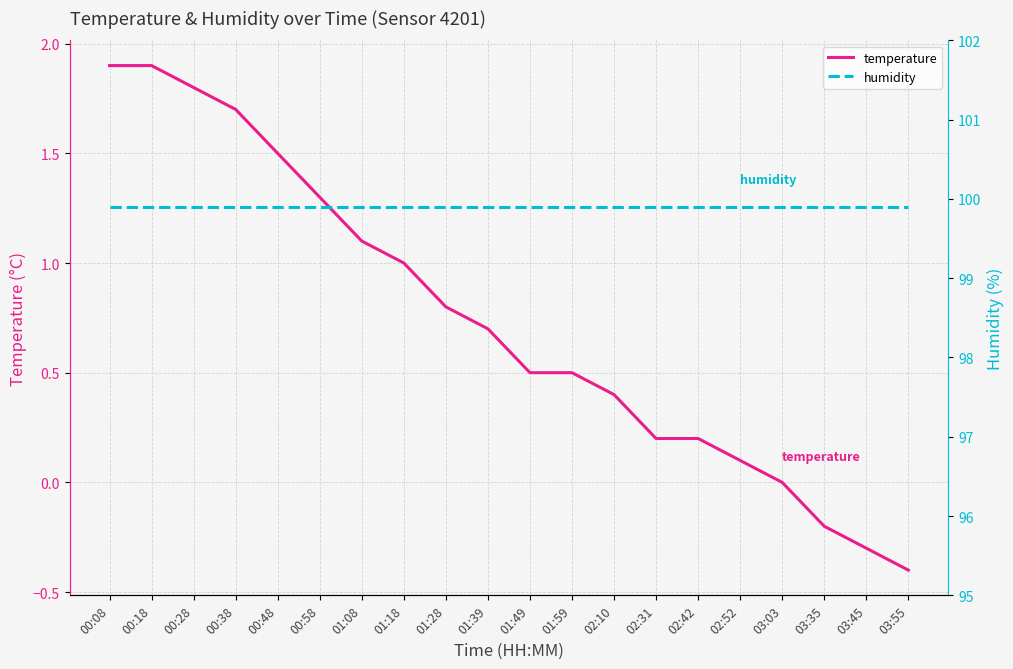

Which series has the widest spread of values?

temperature